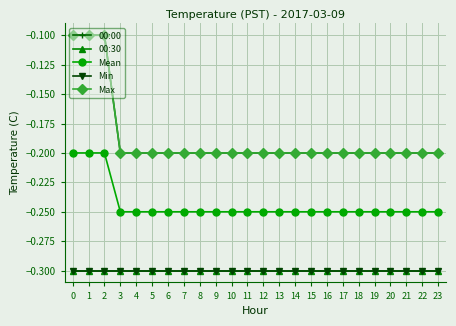

What is the approximate value of Mean at 0?

-0.2